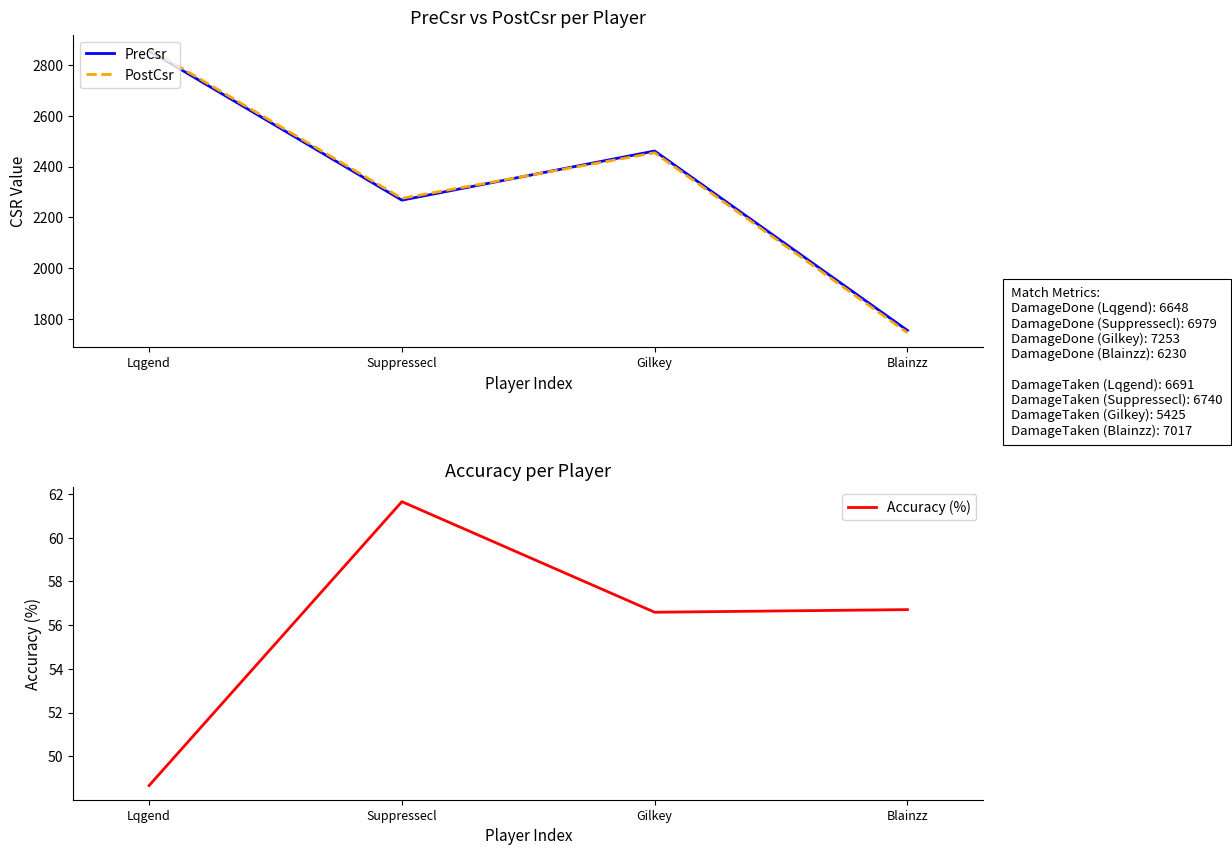

Reading left to right, extract all data points from this chart.

PreCsr: 2855.0	2268.0	2461.0	1756.0
PostCsr: 2862.0	2275.0	2454.0	1747.0
Accuracy (%): 48.7	61.6	56.6	56.7